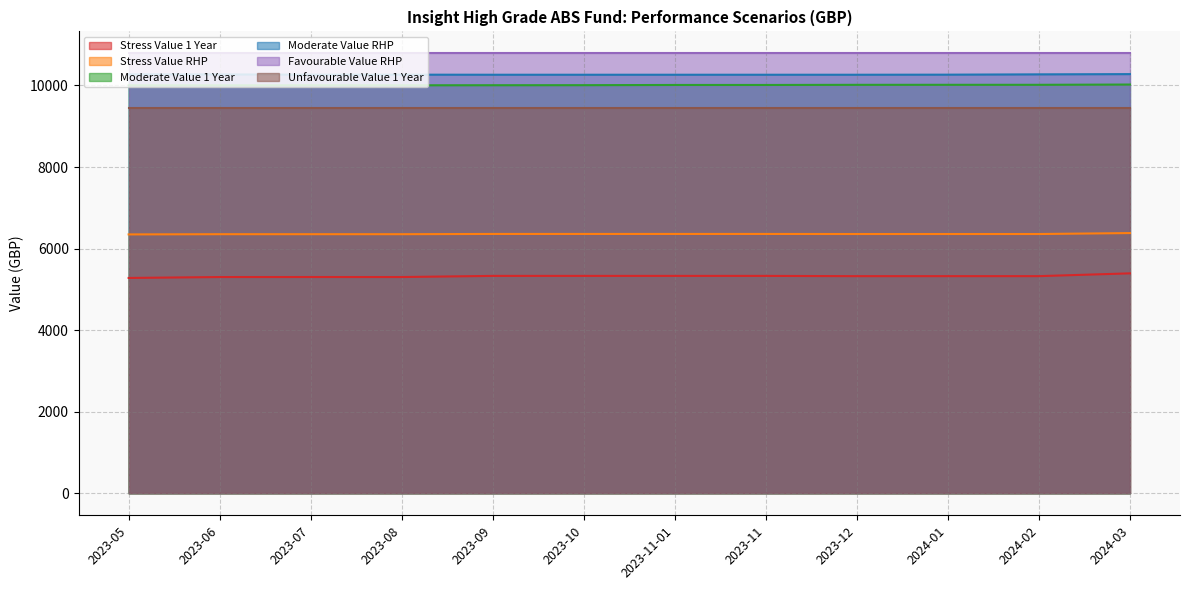

How many lines are shown in the chart?

6